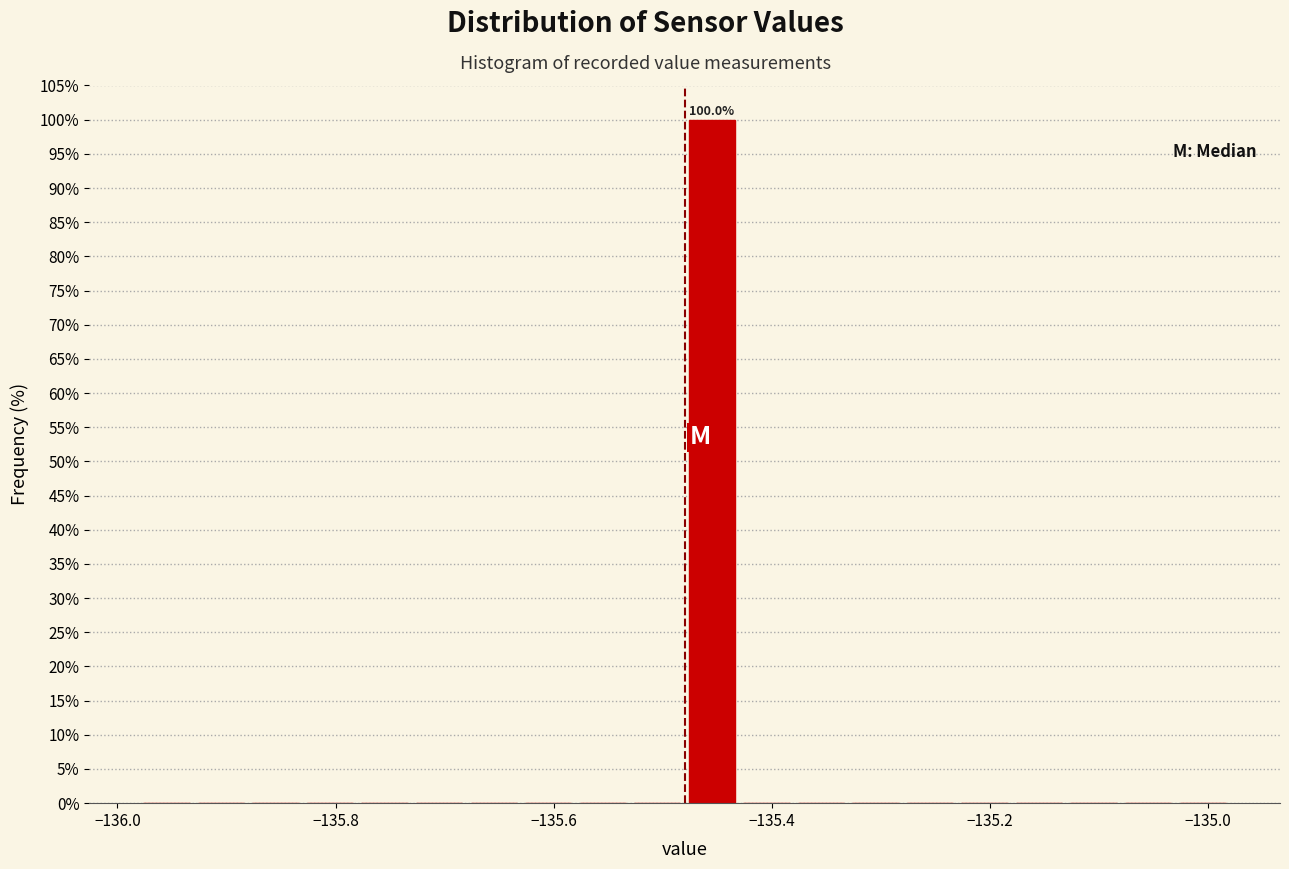

Read against the x-axis, roughly where is the centre of the tallest bar?

-135.46